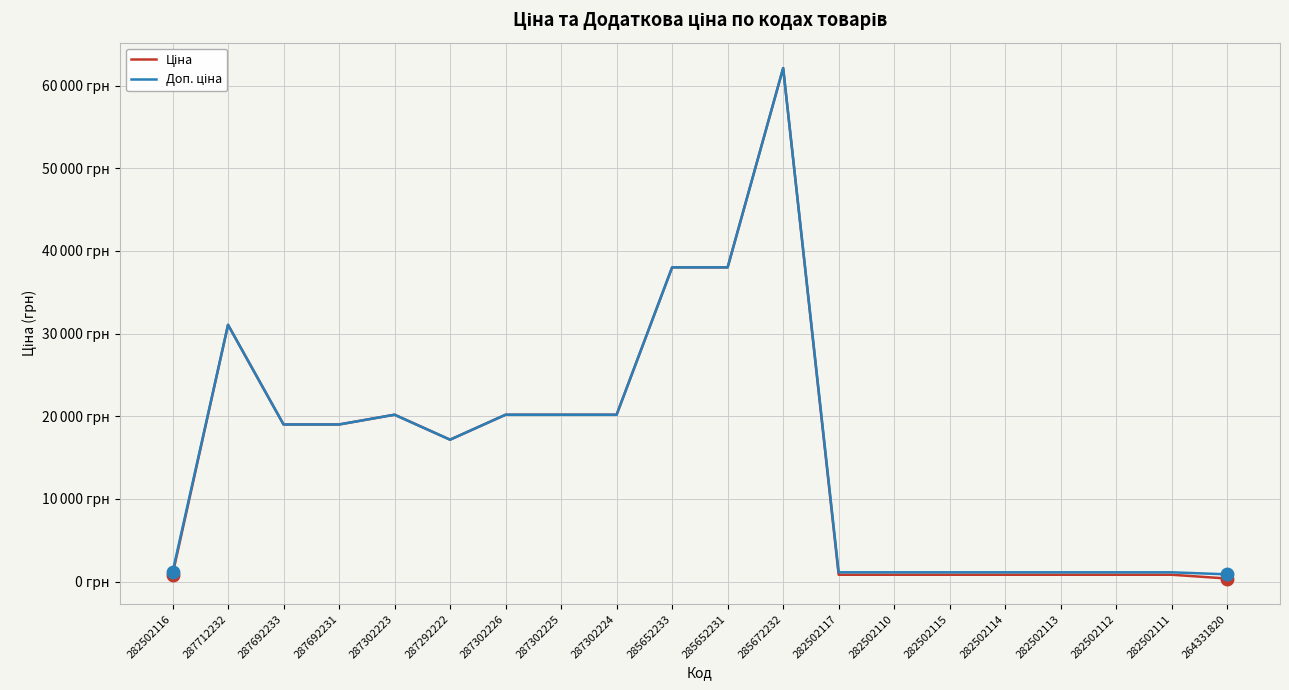

Read the Доп. ціна value at 287302224.

20186.0